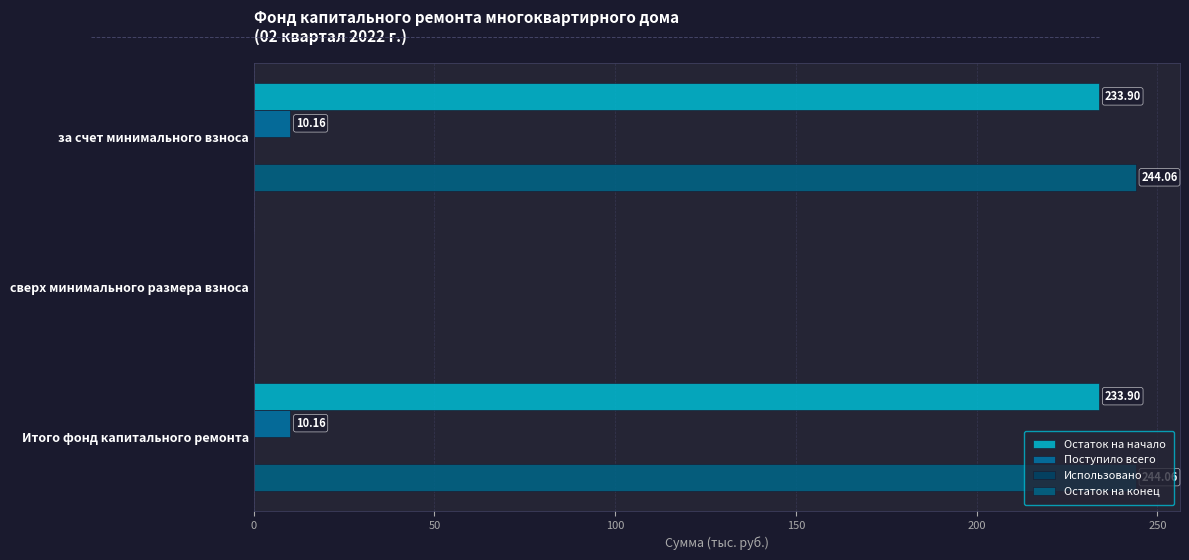

What is the sum of all Остаток на конец values?

488.1